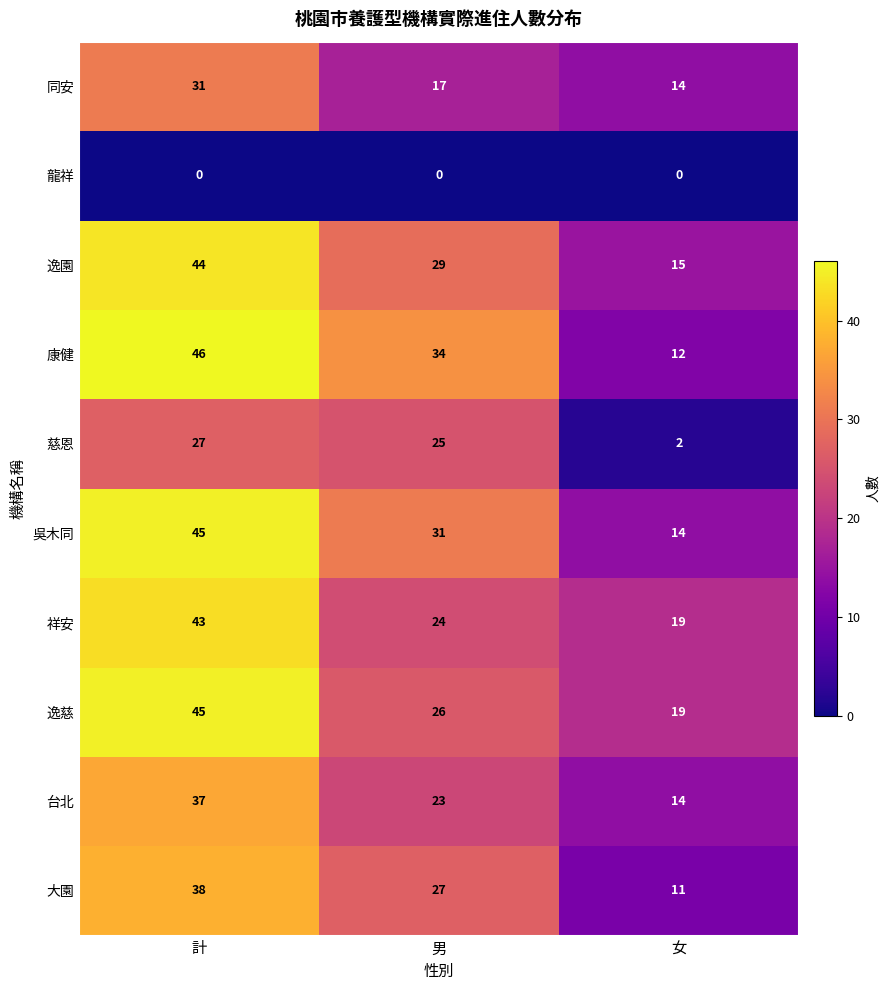

Which category has the lowest value in the 吳木同 series?

女